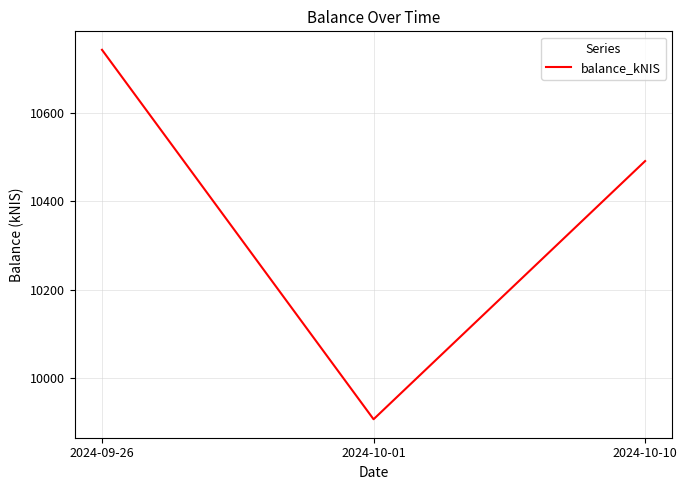

Rank the categories by value from lowest to highest.

2024-10-01, 2024-10-10, 2024-09-26